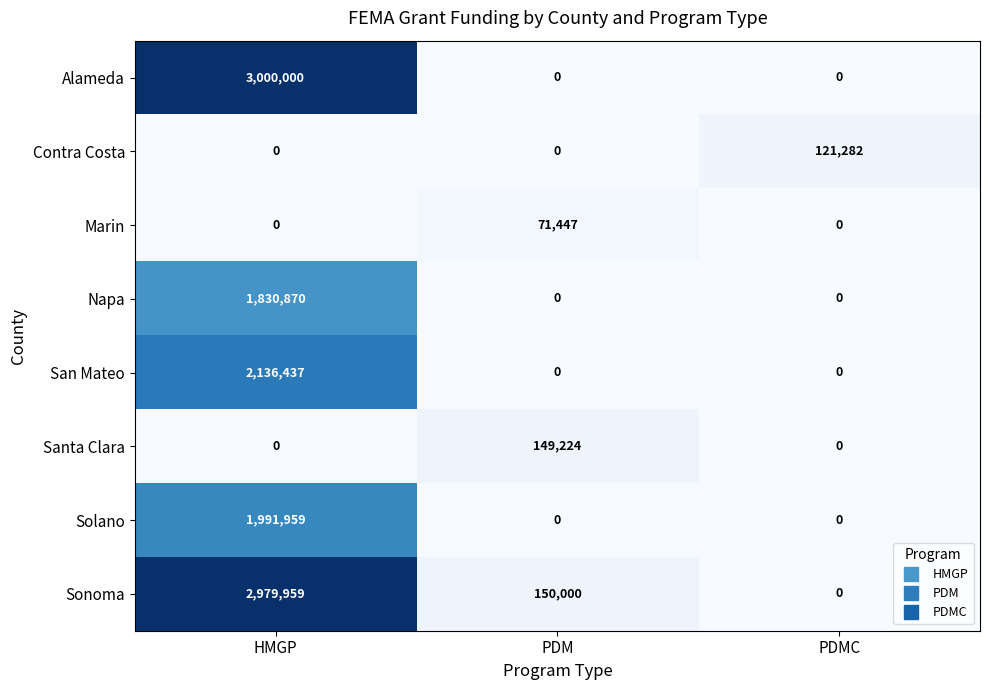

Reading left to right, list all the values displayed in this chart.

Alameda: HMGP=3000000	PDM=0	PDMC=0
Contra Costa: HMGP=0	PDM=0	PDMC=121282
Marin: HMGP=0	PDM=71447	PDMC=0
Napa: HMGP=1830870	PDM=0	PDMC=0
San Mateo: HMGP=2136437	PDM=0	PDMC=0
Santa Clara: HMGP=0	PDM=149224	PDMC=0
Solano: HMGP=1991959	PDM=0	PDMC=0
Sonoma: HMGP=2979959	PDM=150000	PDMC=0